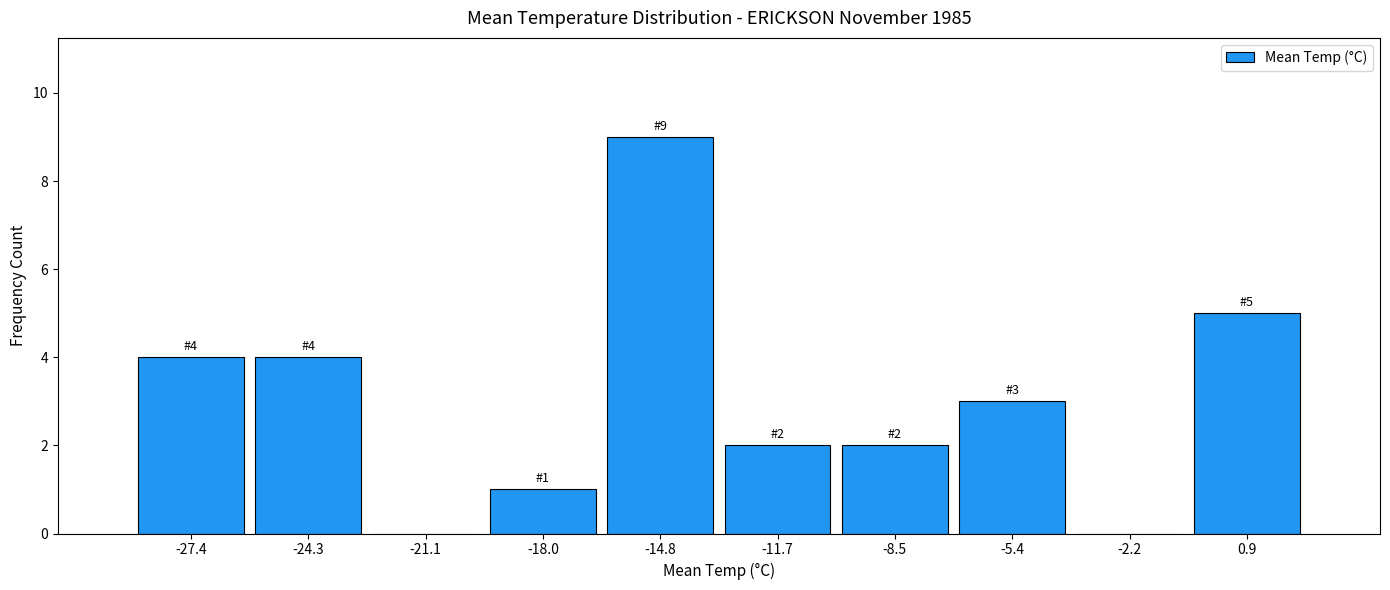

Over which range of the x-axis is the bar tallest?

-16.40 to -13.25